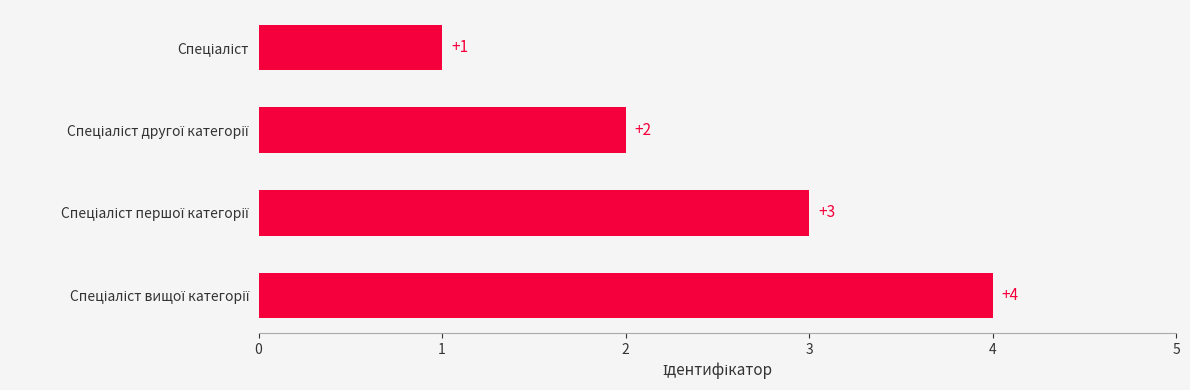

What is the difference between the maximum and minimum values?

3